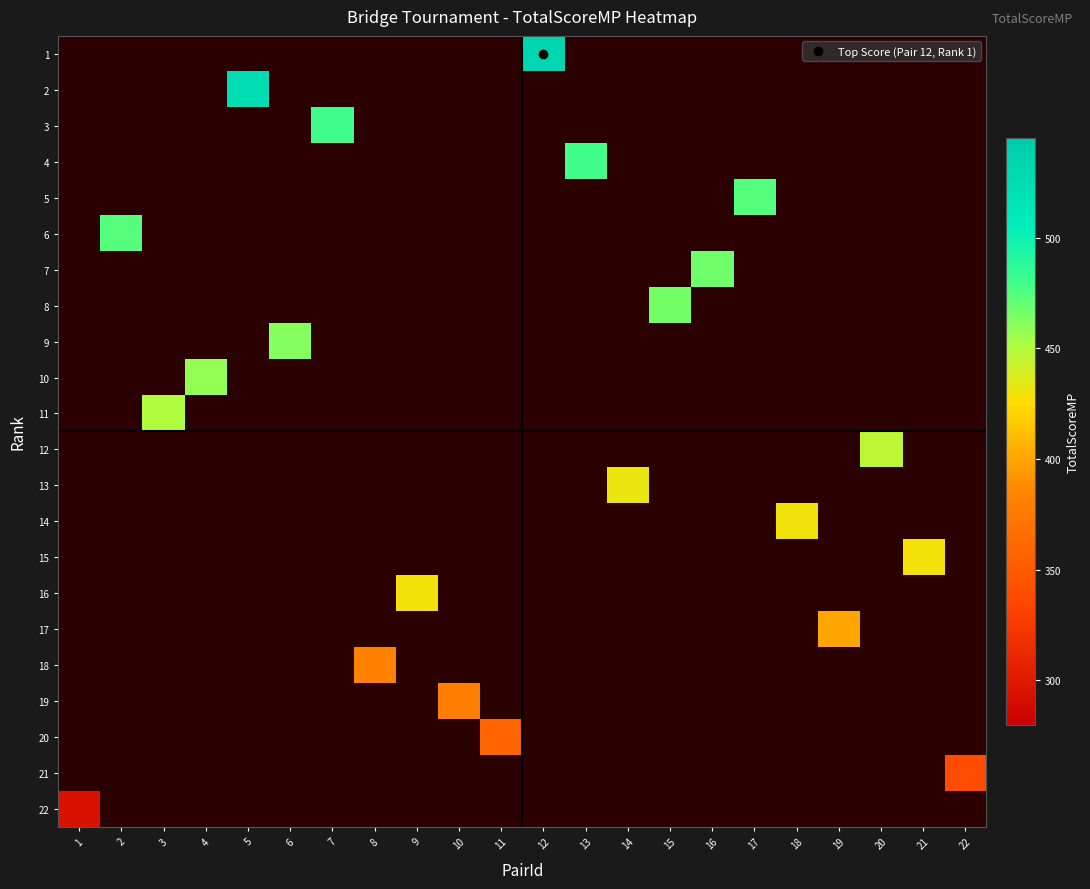

Rank the series by their average value, from highest to lowest.

1, 2, 3, 4, 5, 6, 7, 8, 9, 10, 11, 12, 13, 14, 15, 16, 17, 18, 19, 20, 21, 22